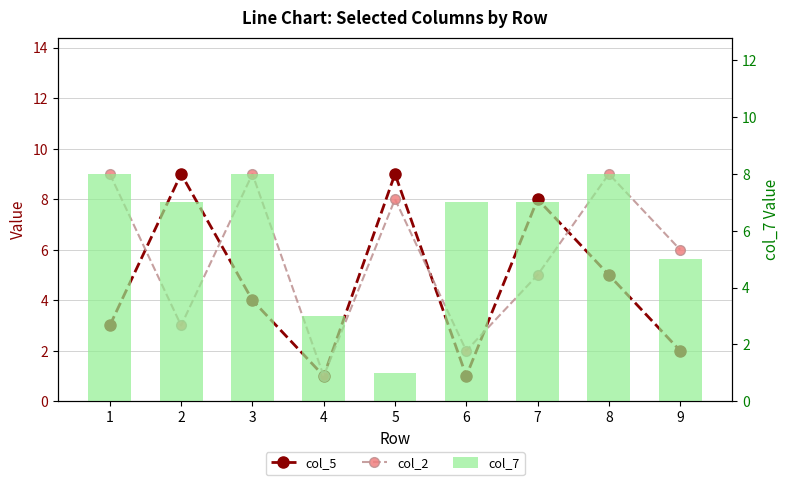

What is the sum of all col_7 values?

54